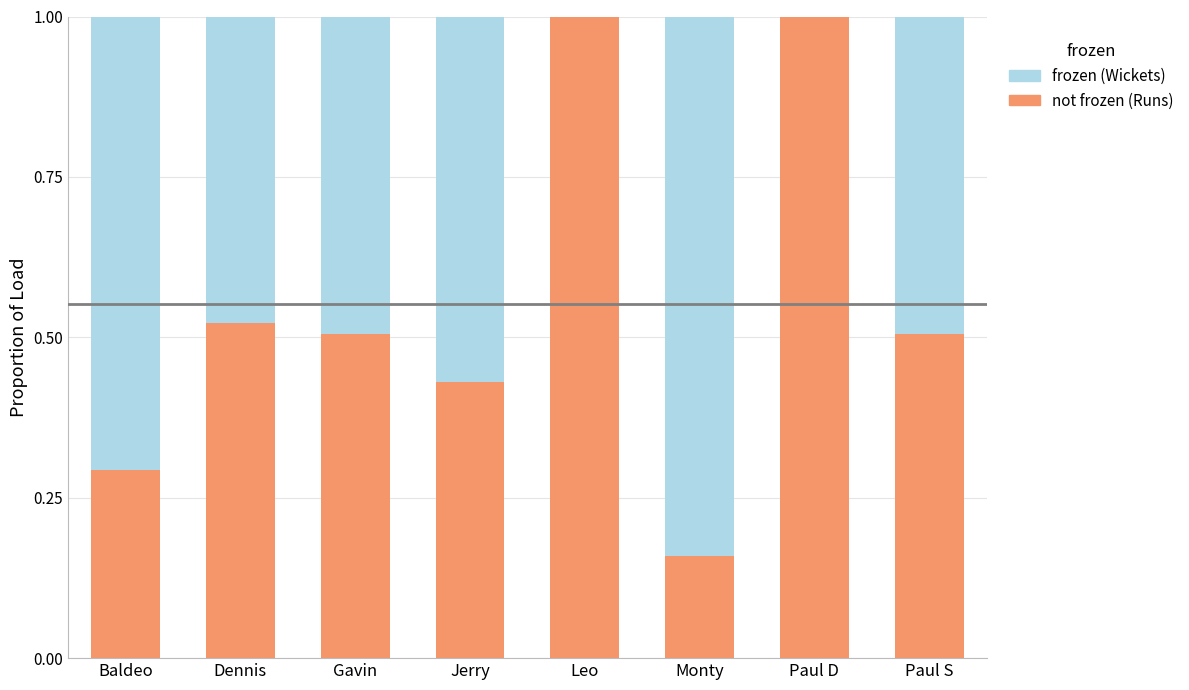

What is the total value across all series at Dennis?

1.0